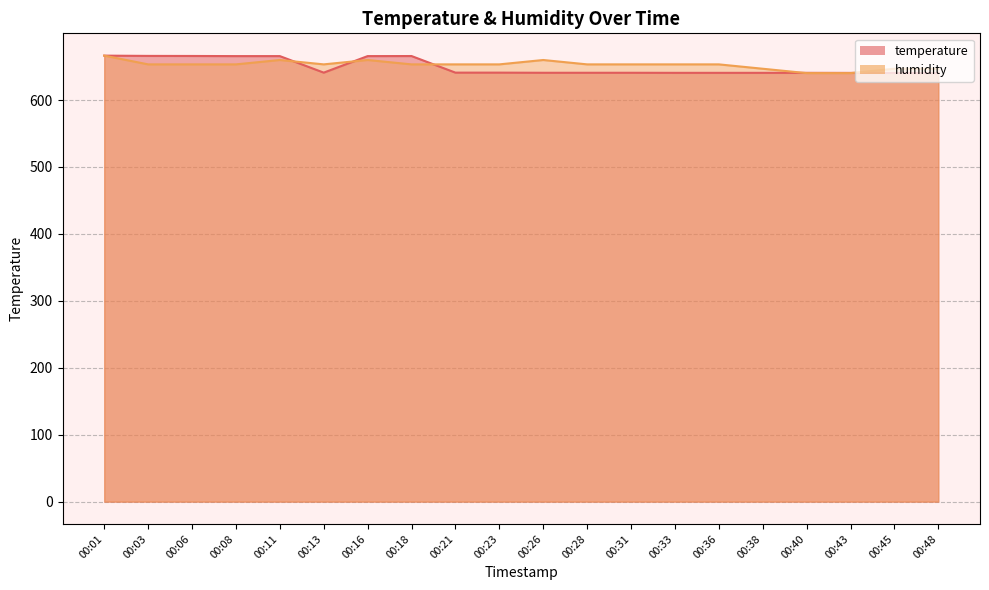

Is it true that humidity equals 164.5 at 00:23?

False